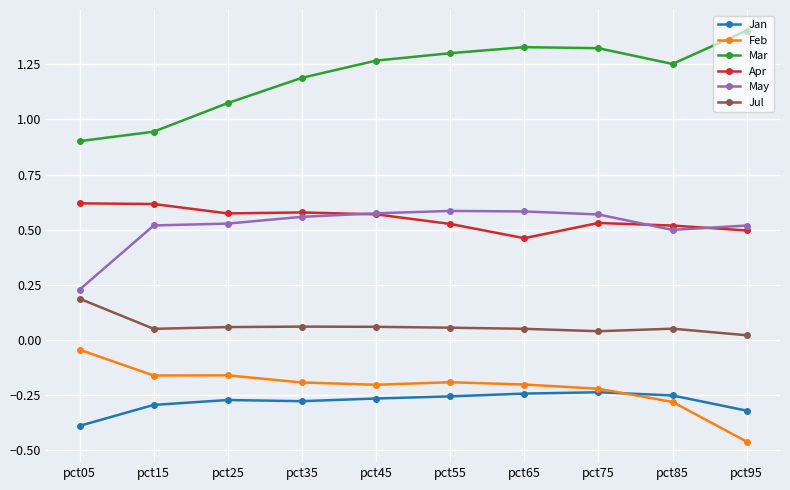

At pct55, list the series in order from smallest to largest.

Jan, Feb, Jul, Apr, May, Mar